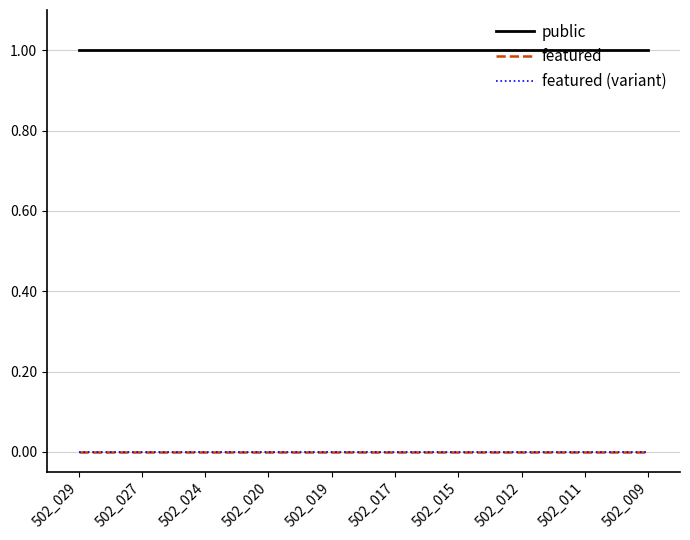

Reading left to right, list all the values displayed in this chart.

public: 502_029=1	502_027=1	502_024=1	502_020=1	502_019=1	502_017=1	502_015=1	502_012=1	502_011=1	502_009=1
featured: 502_029=0	502_027=0	502_024=0	502_020=0	502_019=0	502_017=0	502_015=0	502_012=0	502_011=0	502_009=0
featured (variant): 502_029=0	502_027=0	502_024=0	502_020=0	502_019=0	502_017=0	502_015=0	502_012=0	502_011=0	502_009=0